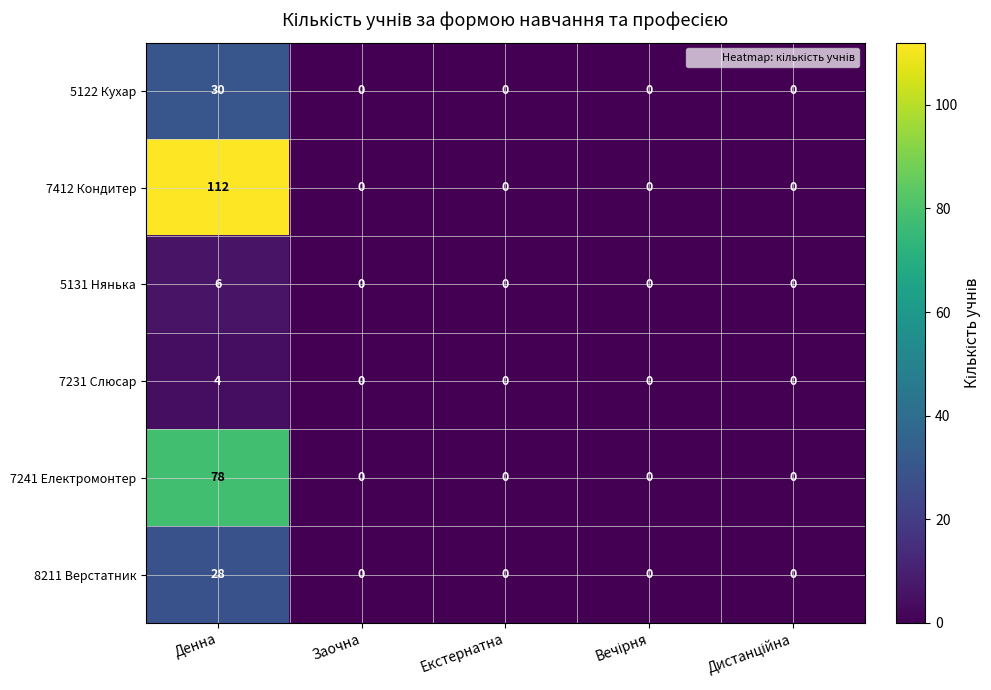

Reading right to left, extract all data points from this chart.

5122 Кухар: 0	0	0	0	30
7412 Кондитер: 0	0	0	0	112
5131 Нянька: 0	0	0	0	6
7231 Слюсар: 0	0	0	0	4
7241 Електромонтер: 0	0	0	0	78
8211 Верстатник: 0	0	0	0	28